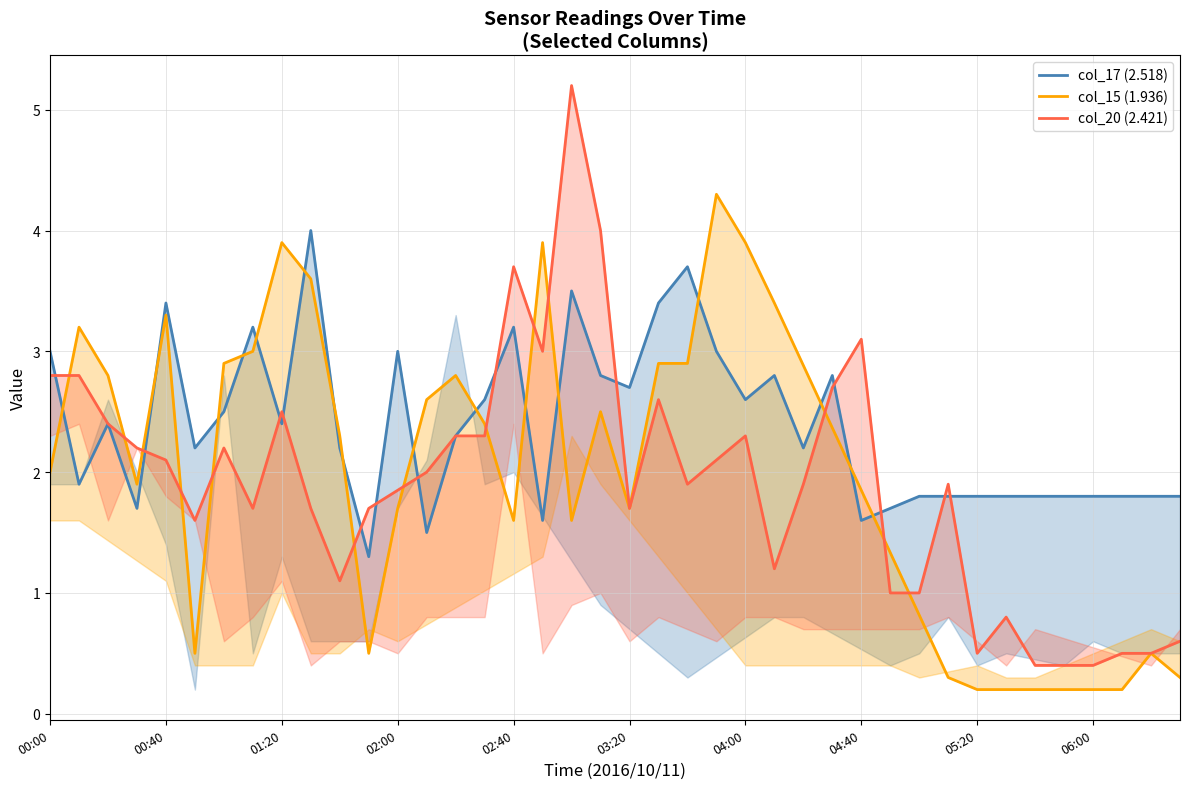

What is the minimum value for col_15 (1.936)?

0.2